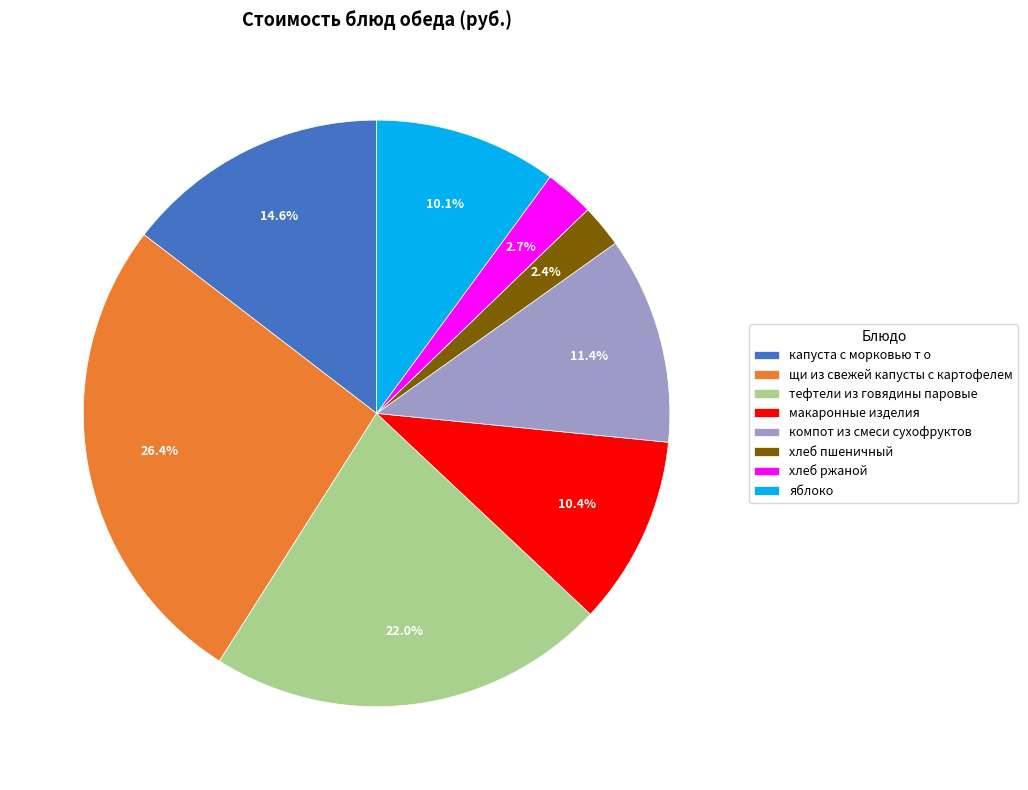

To the nearest percent, what is the average slice percentage?

12%